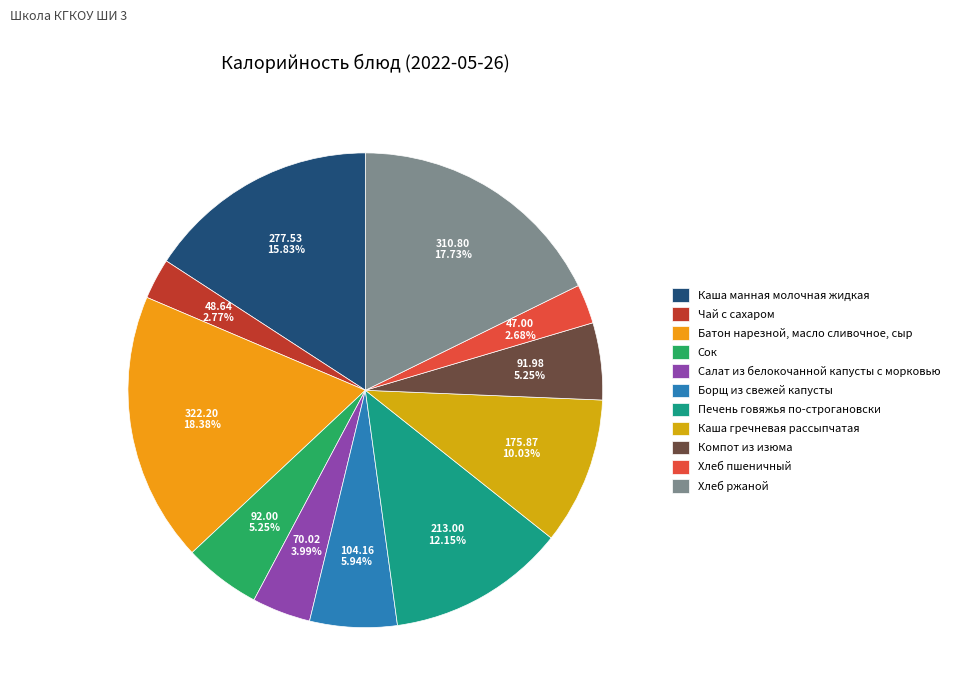

To the nearest percent, what portion does Каша манная молочная жидкая represent?

16%